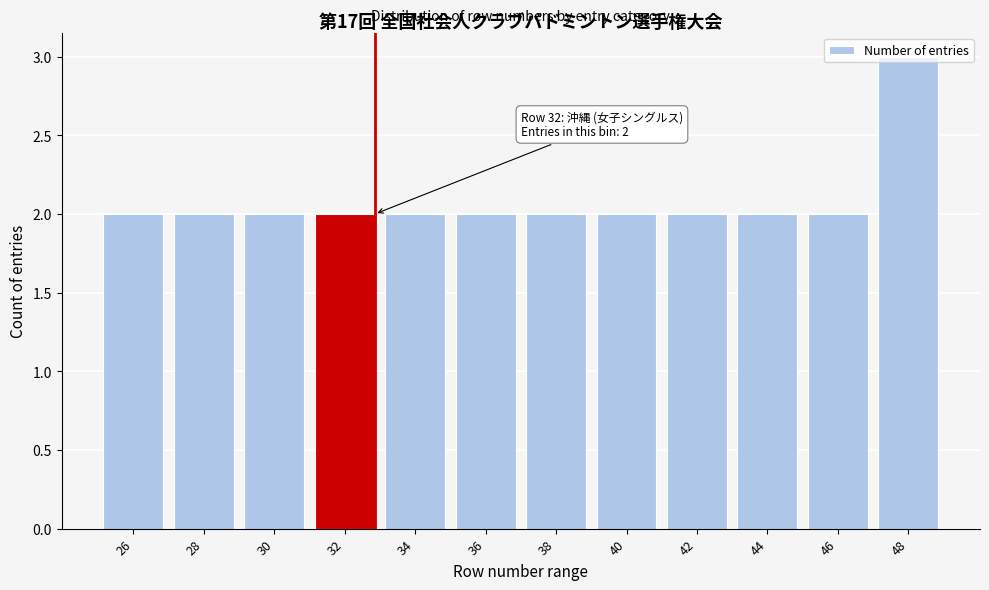

What is the value of the 10th bar from the left?

2